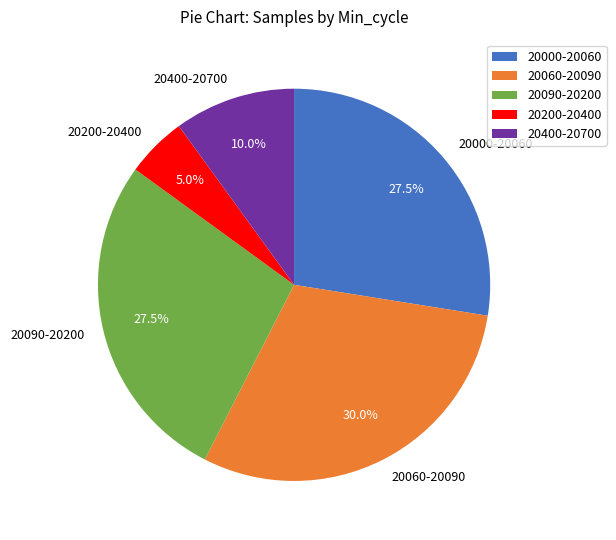

Is the sum of 20000-20060 and 20060-20090 greater than half?

Yes